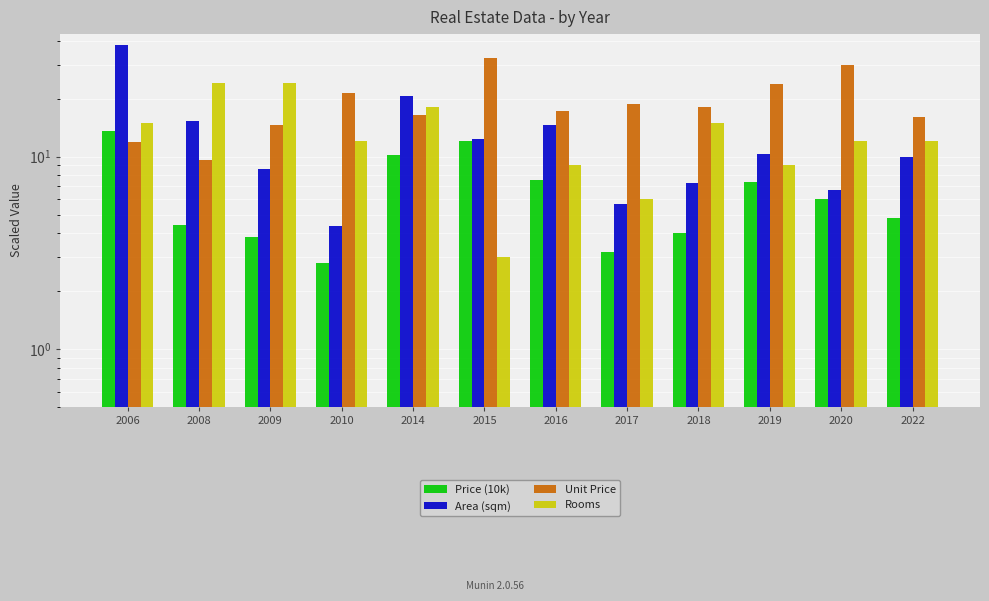

Between 2014 and 2018, which is larger?

2014